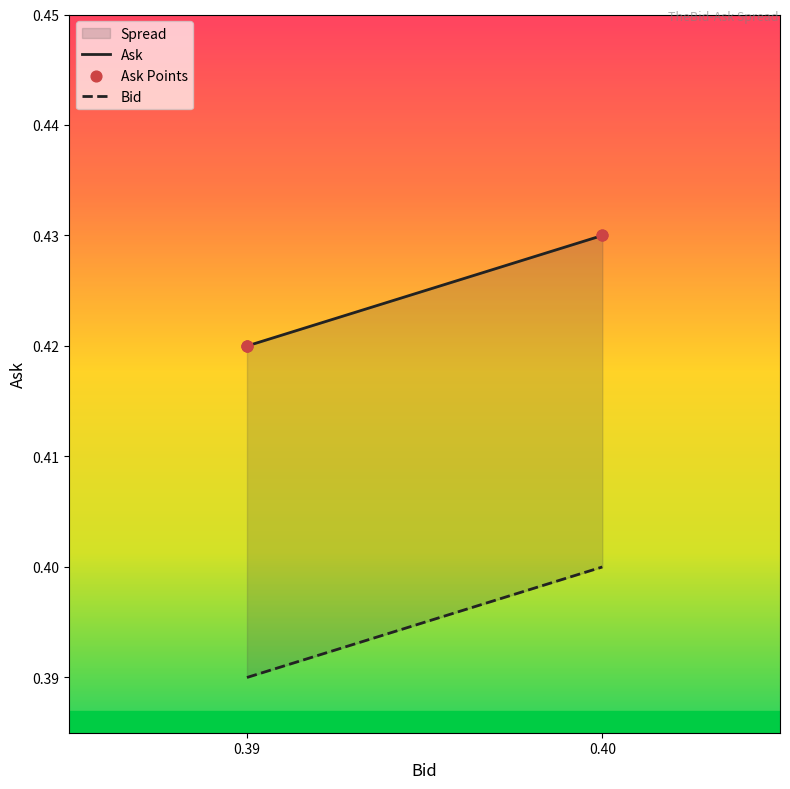

Which series has the largest total across all categories?

Ask